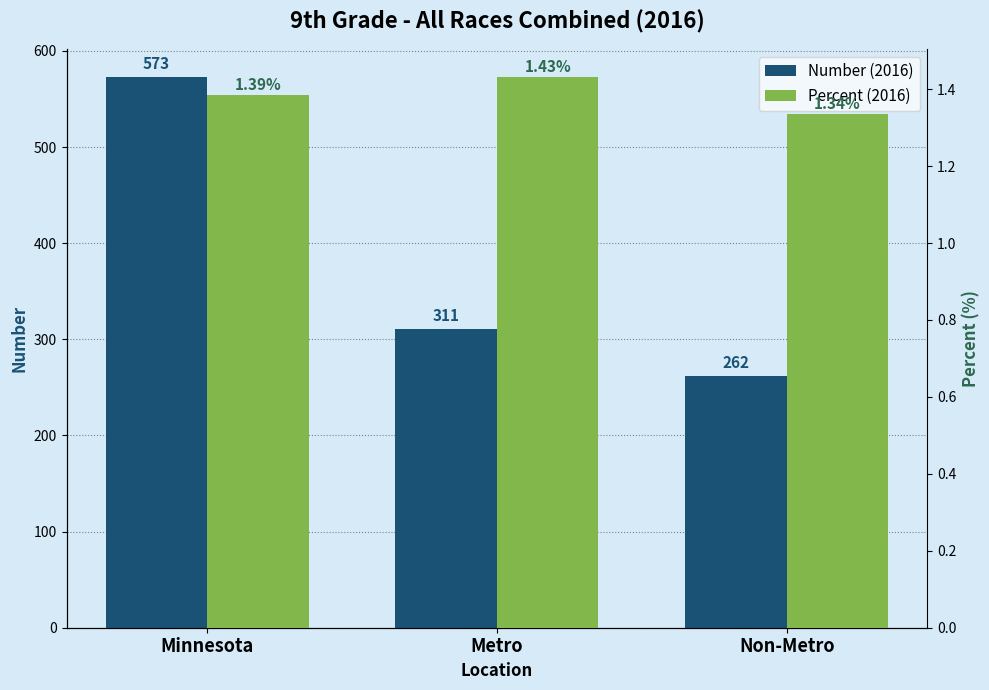

What position from the left is Metro?

2